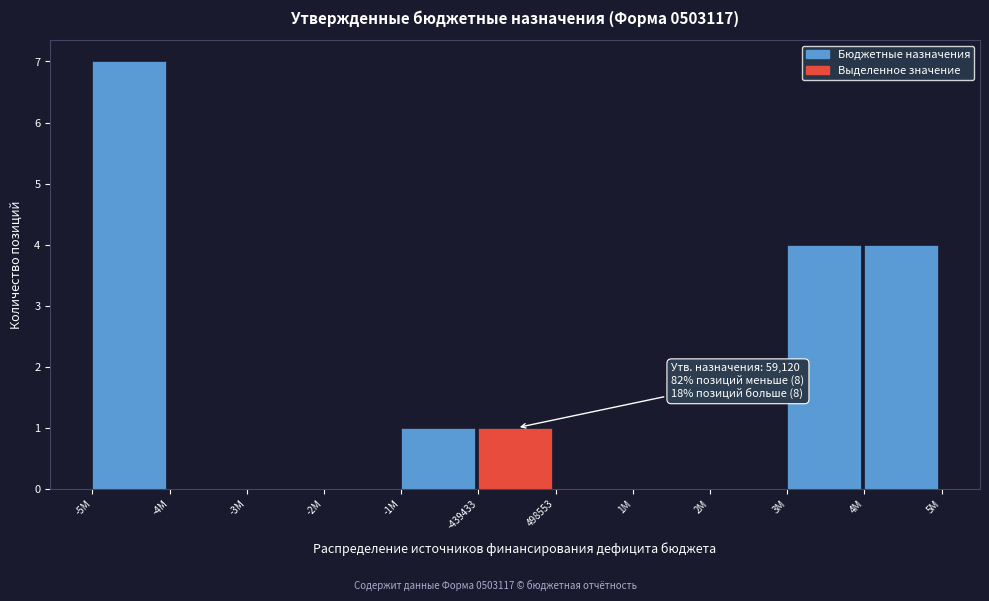

Reading left to right, transcribe all the data shown in this chart.

-5M=7	-4M=0	-3M=0	-2M=0	-1M=1	-439433=1	498553=0	1M=0	2M=0	3M=4	4M=4